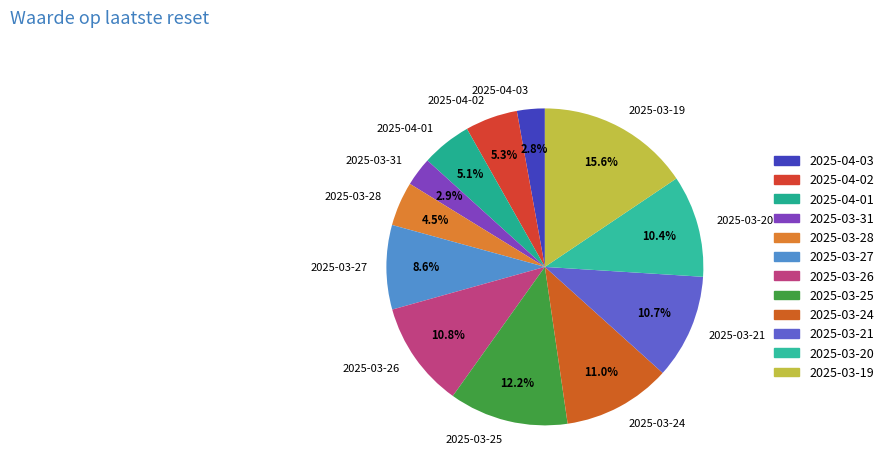

Which category has the biggest portion of the pie?

2025-03-19